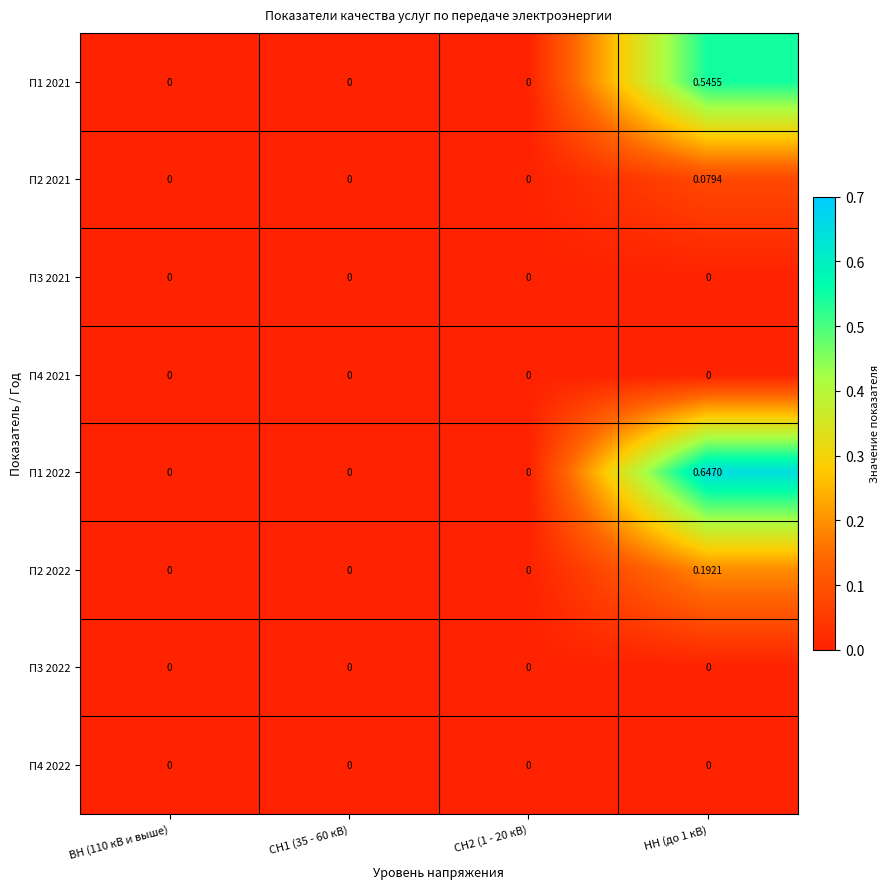

Reading left to right, list all the values displayed in this chart.

П1 2021: ВН (110 кВ и выше)=0.0	СН1 (35 - 60 кВ)=0.0	СН2 (1 - 20 кВ)=0.0	НН (до 1 кВ)=0.5
П2 2021: ВН (110 кВ и выше)=0.0	СН1 (35 - 60 кВ)=0.0	СН2 (1 - 20 кВ)=0.0	НН (до 1 кВ)=0.1
П3 2021: ВН (110 кВ и выше)=0.0	СН1 (35 - 60 кВ)=0.0	СН2 (1 - 20 кВ)=0.0	НН (до 1 кВ)=0.0
П4 2021: ВН (110 кВ и выше)=0.0	СН1 (35 - 60 кВ)=0.0	СН2 (1 - 20 кВ)=0.0	НН (до 1 кВ)=0.0
П1 2022: ВН (110 кВ и выше)=0.0	СН1 (35 - 60 кВ)=0.0	СН2 (1 - 20 кВ)=0.0	НН (до 1 кВ)=0.6
П2 2022: ВН (110 кВ и выше)=0.0	СН1 (35 - 60 кВ)=0.0	СН2 (1 - 20 кВ)=0.0	НН (до 1 кВ)=0.2
П3 2022: ВН (110 кВ и выше)=0.0	СН1 (35 - 60 кВ)=0.0	СН2 (1 - 20 кВ)=0.0	НН (до 1 кВ)=0.0
П4 2022: ВН (110 кВ и выше)=0.0	СН1 (35 - 60 кВ)=0.0	СН2 (1 - 20 кВ)=0.0	НН (до 1 кВ)=0.0